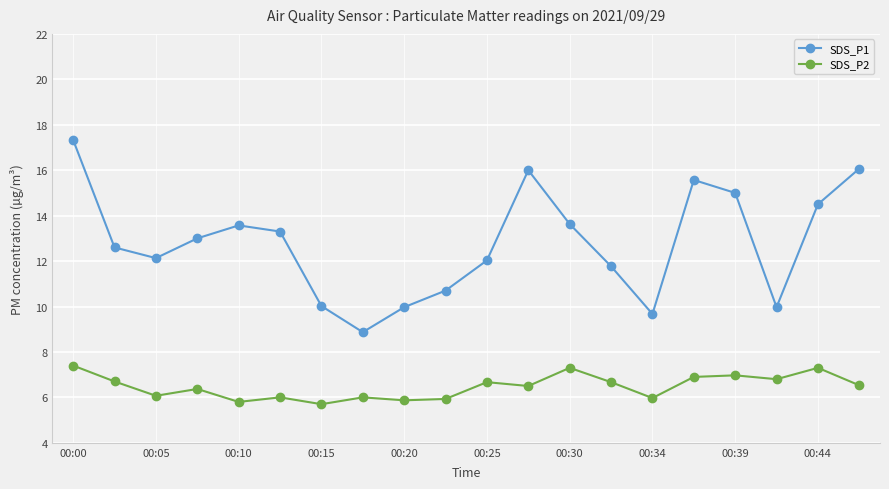

Which series has the largest total across all categories?

SDS_P1